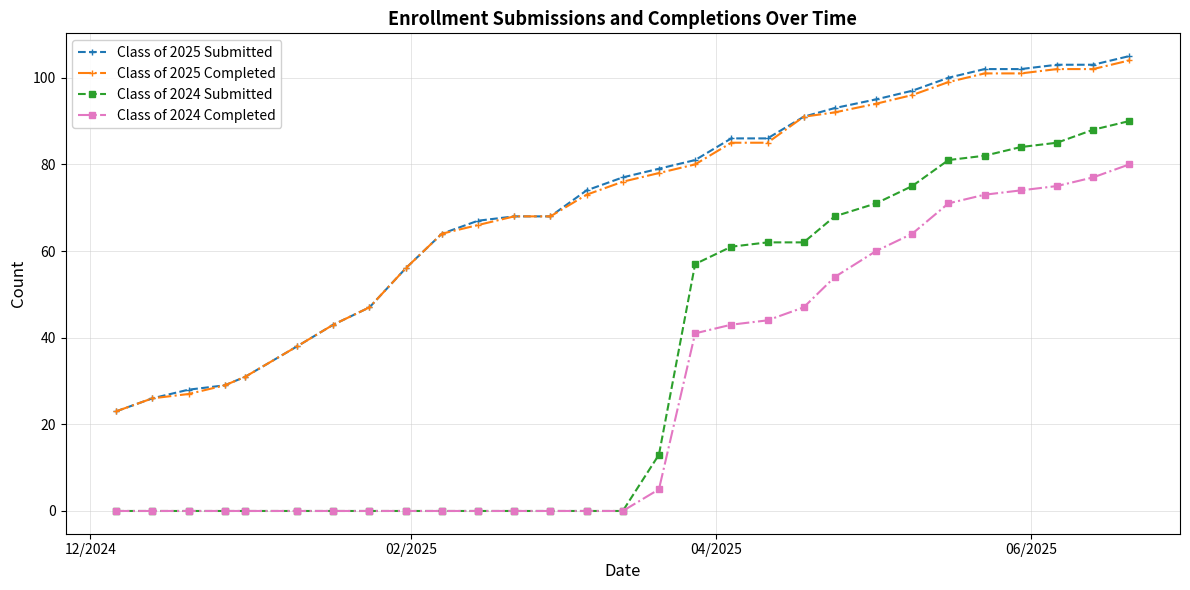

What is the maximum value shown in the chart?

105